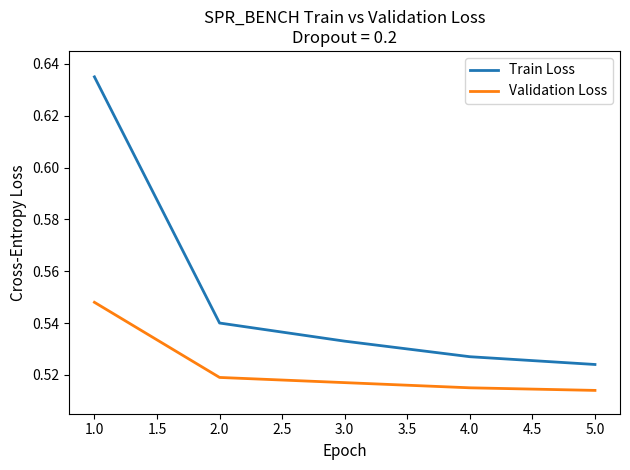

Which series has the widest spread of values?

Train Loss